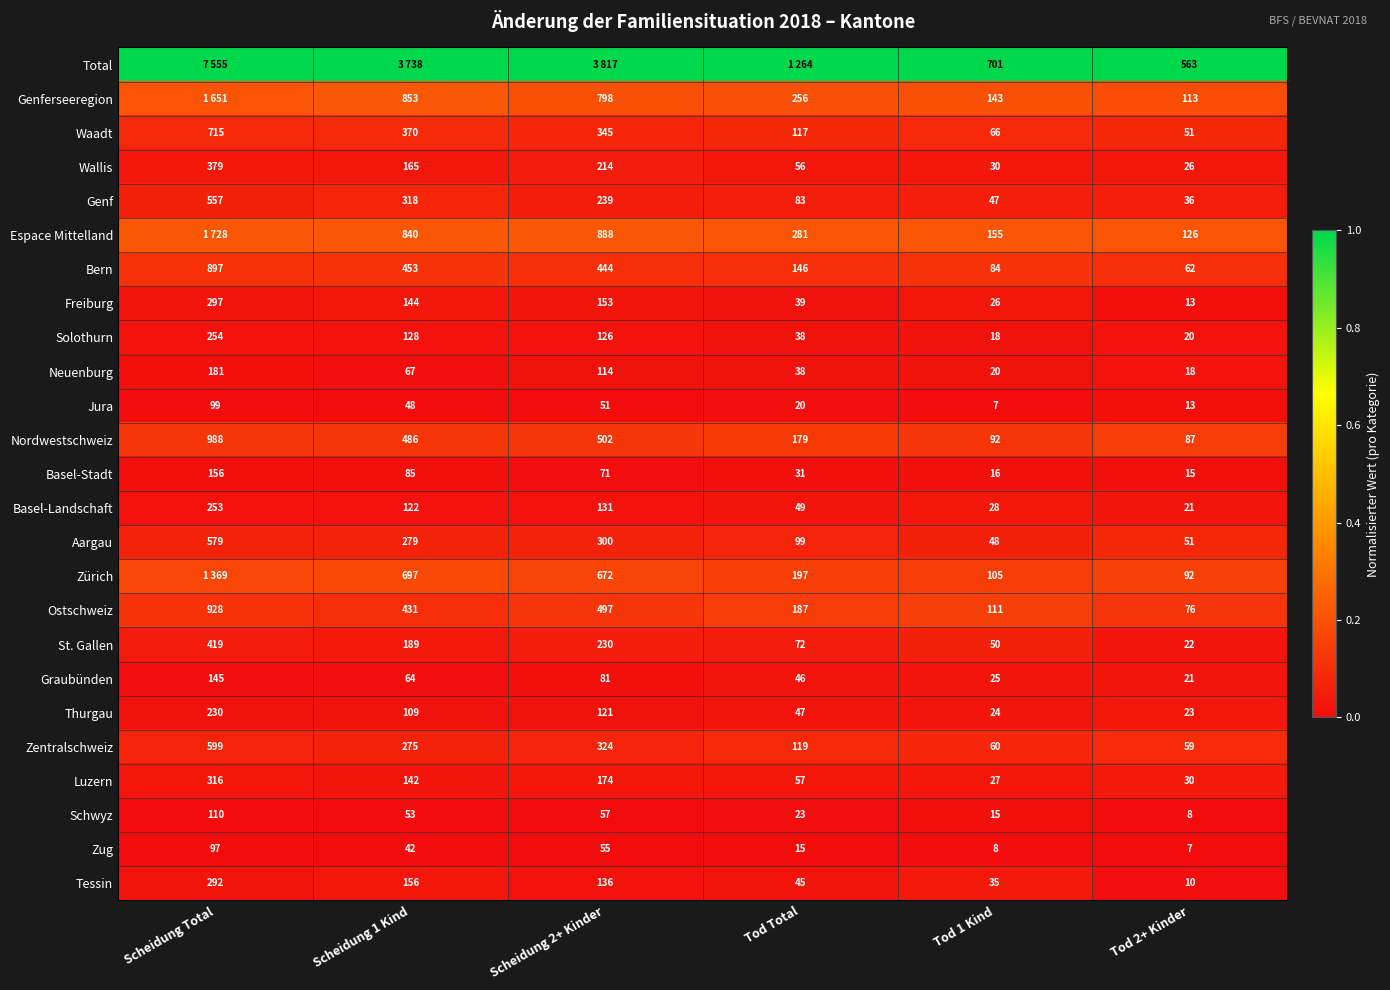

Between Tod 1 Kind and Tod 2+ Kinder, which series saw the biggest shift?

Total